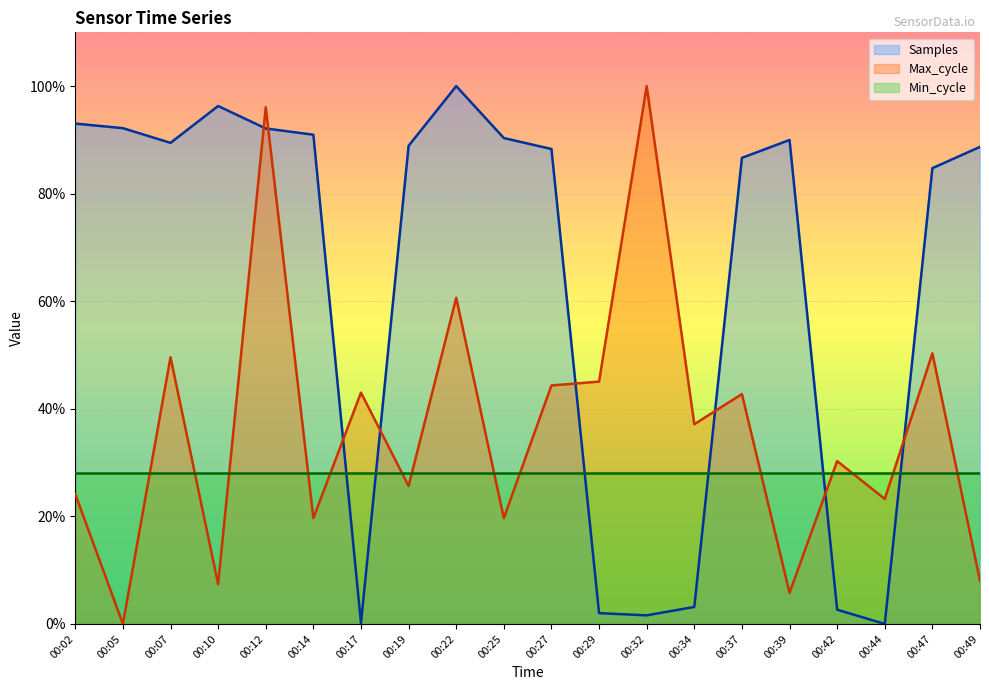

What is the value of the Samples point at the 13th from the left?

1.6